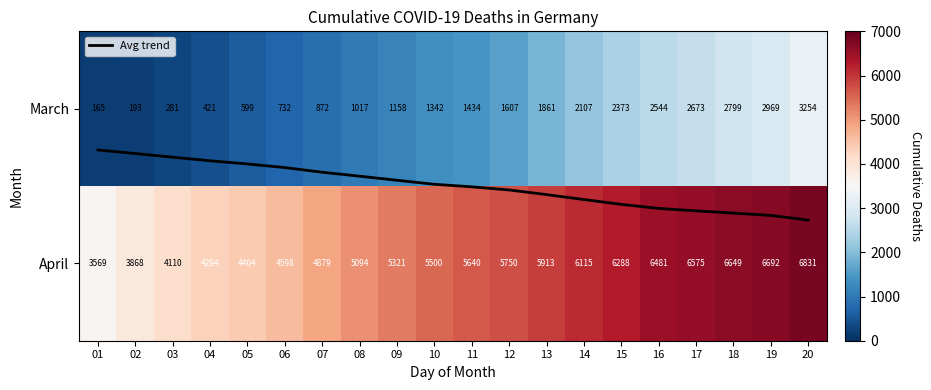

Which category has the lowest value across all series?

01